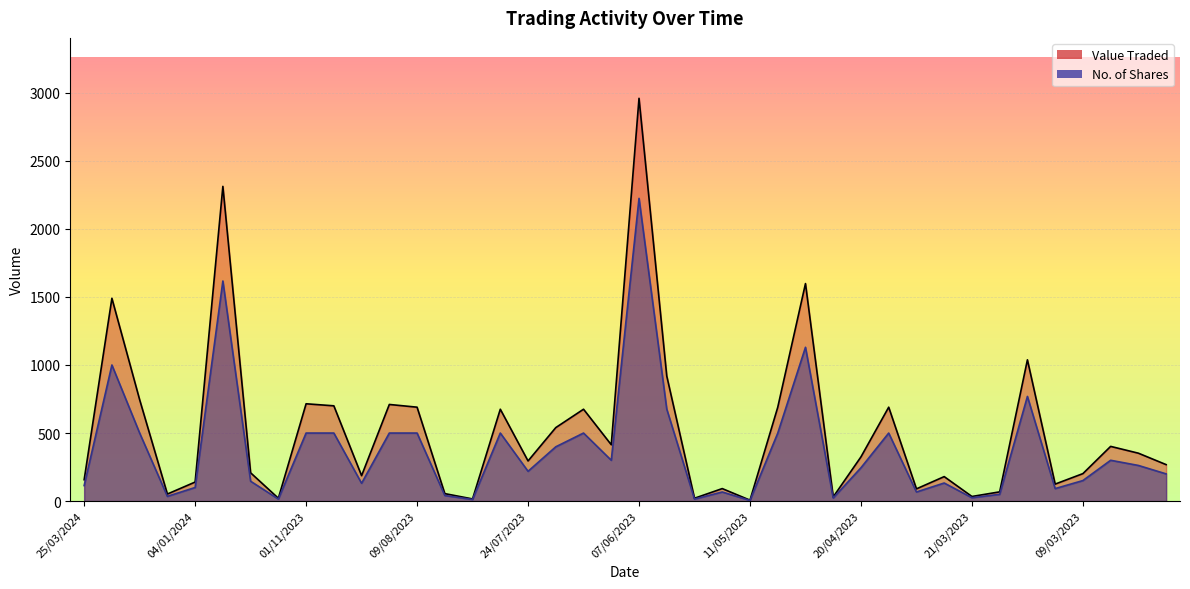

List the labels in order of No. of Shares value, smallest first.

11/05/2023, 03/08/2023, 26/11/2023, 17/05/2023, 27/04/2023, 21/03/2023, 08/01/2024, 06/08/2023, 20/03/2023, 16/05/2023, 05/04/2023, 14/03/2023, 04/01/2024, 25/03/2024, 24/08/2023, 04/04/2023, 12/12/2023, 09/03/2023, 05/03/2023, 24/07/2023, 20/04/2023, 07/03/2023, 19/06/2023, 08/03/2023, 12/07/2023, 09/05/2023, 22/01/2024, 01/11/2023, 26/10/2023, 20/08/2023, 09/08/2023, 26/07/2023, 04/07/2023, 16/04/2023, 05/06/2023, 19/03/2023, 08/02/2024, 08/05/2023, 19/12/2023, 07/06/2023